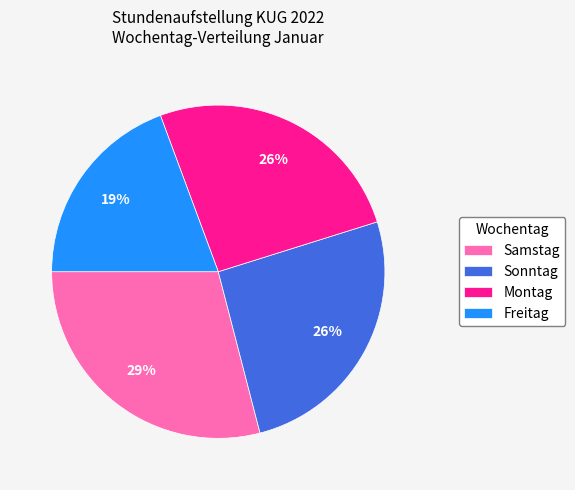

Is the sum of Samstag and Montag greater than half?

Yes